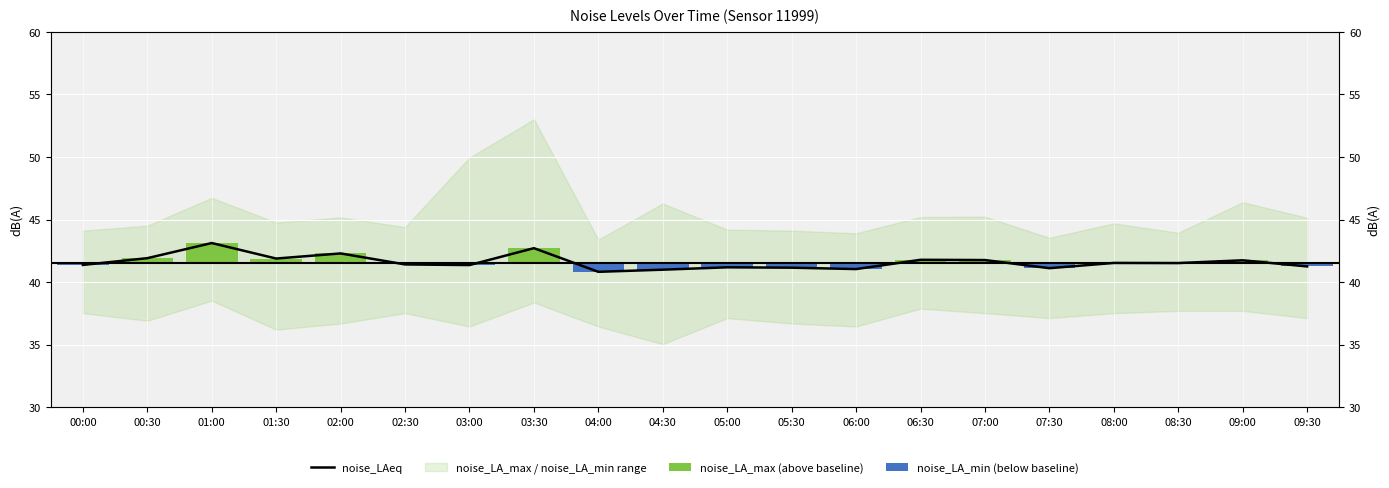

What is the average value of the noise_LA_min (below baseline) series?

-0.2